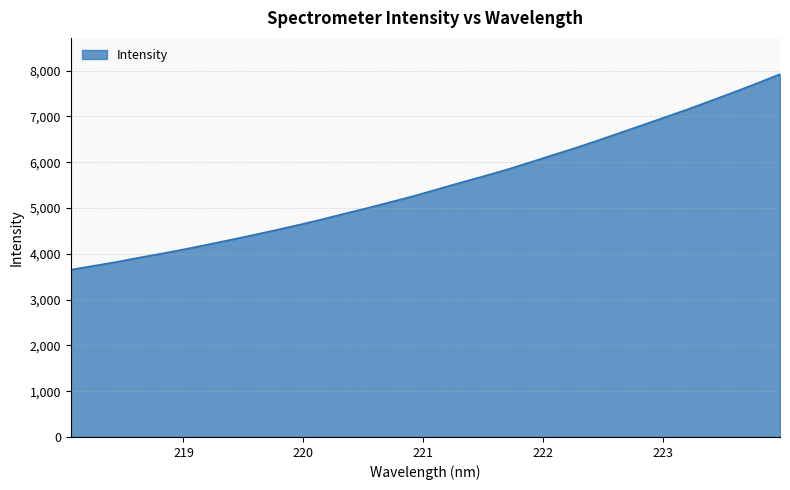

What is the difference between the maximum and minimum values?

4269.4